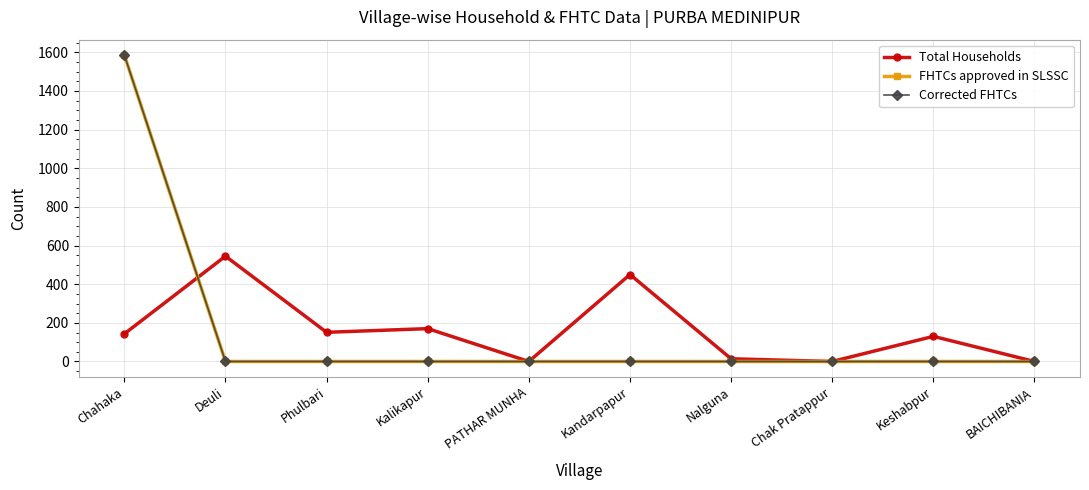

Is this an area chart (filled region under the line)?

No